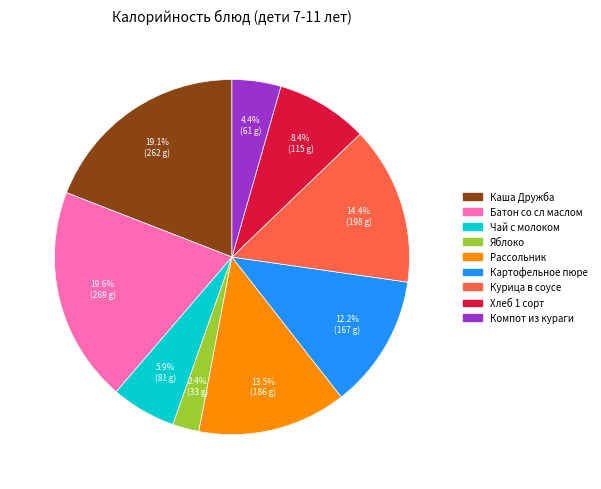

Is it true that Рассольник is 2% of the pie?

False